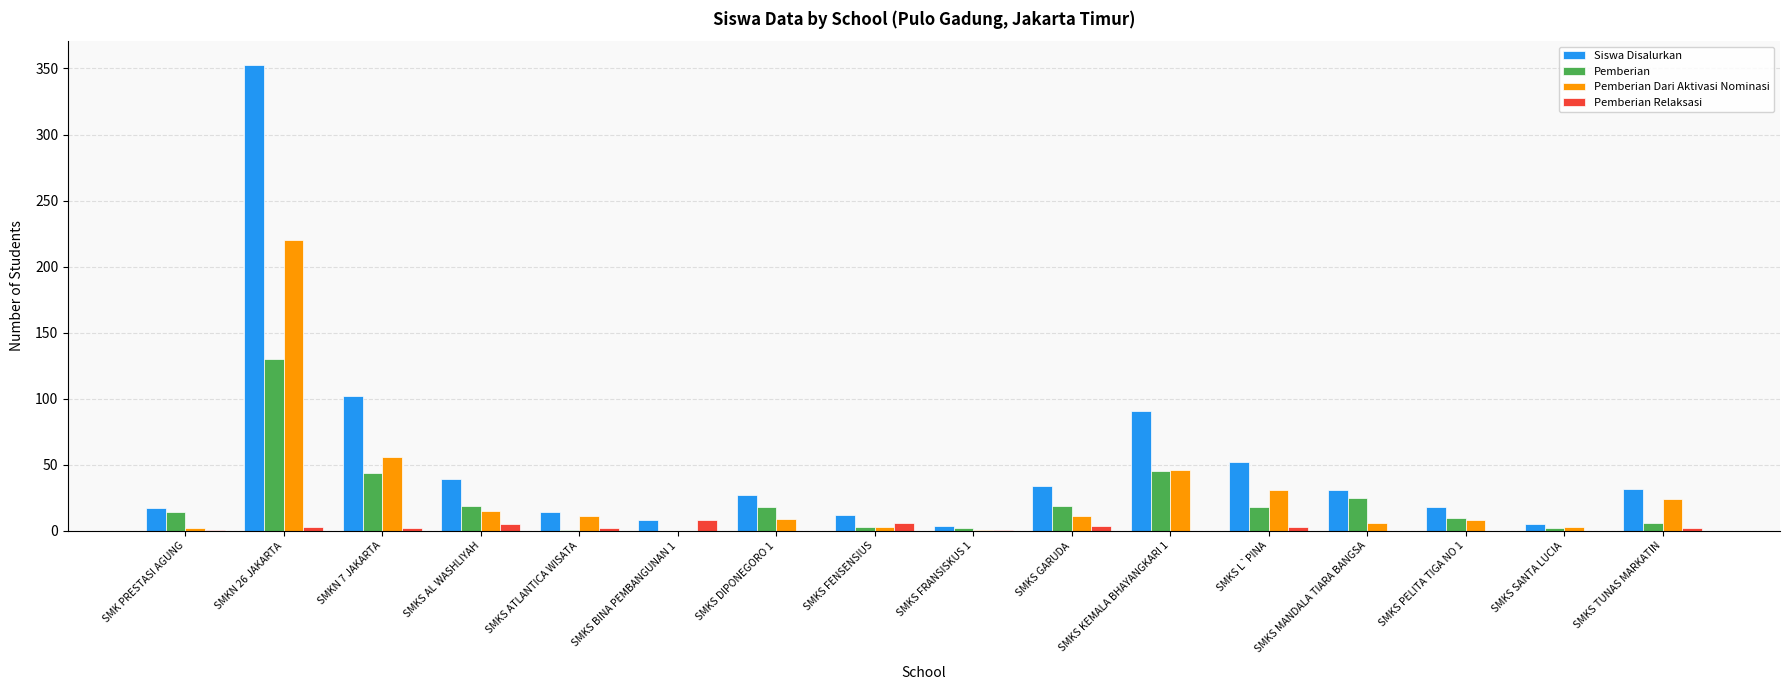

The value of Pemberian at SMKS L`PINA is 32. True or false?

False